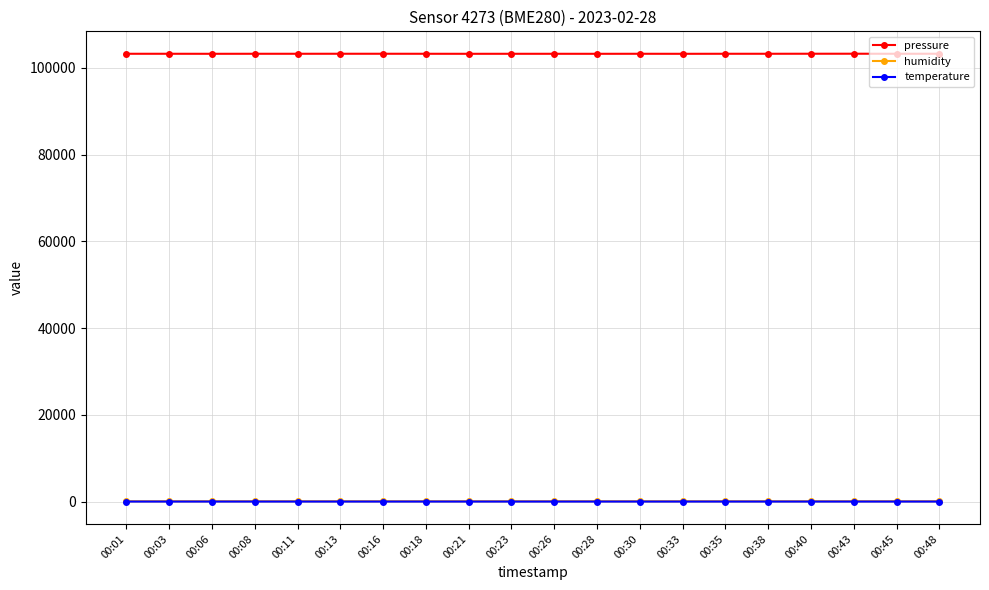

Does the chart have visible grid lines?

Yes